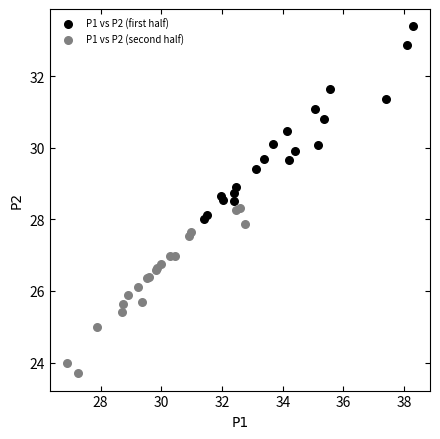

Which series reaches the maximum Y coordinate?

P1 vs P2 (first half)